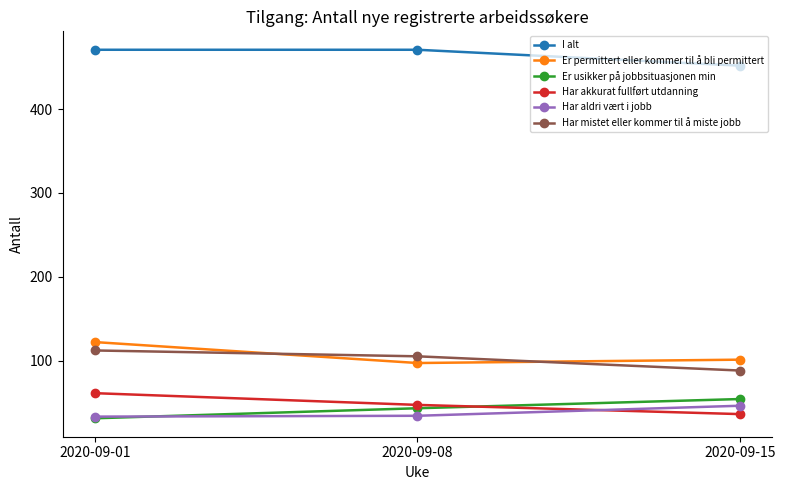

What is the sum of all Er usikker på jobbsituasjonen min values?

128